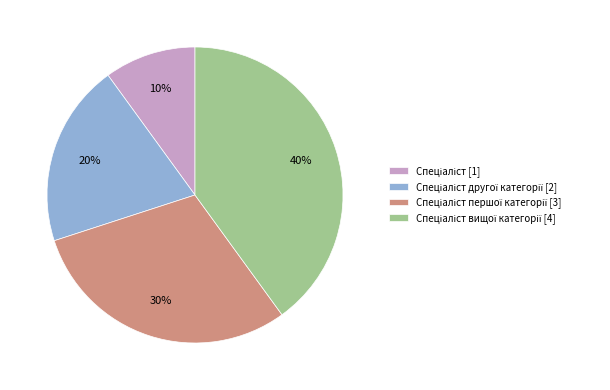

To the nearest percent, what is the average slice percentage?

25%